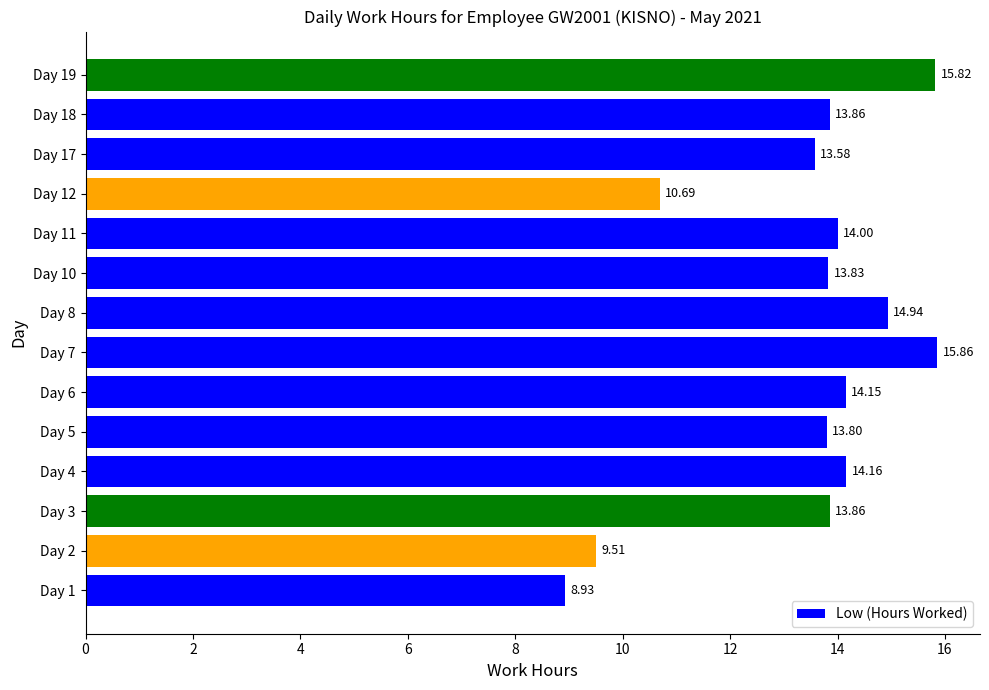

What is the ratio of the value at Day 12 to the value at Day 7?

0.7